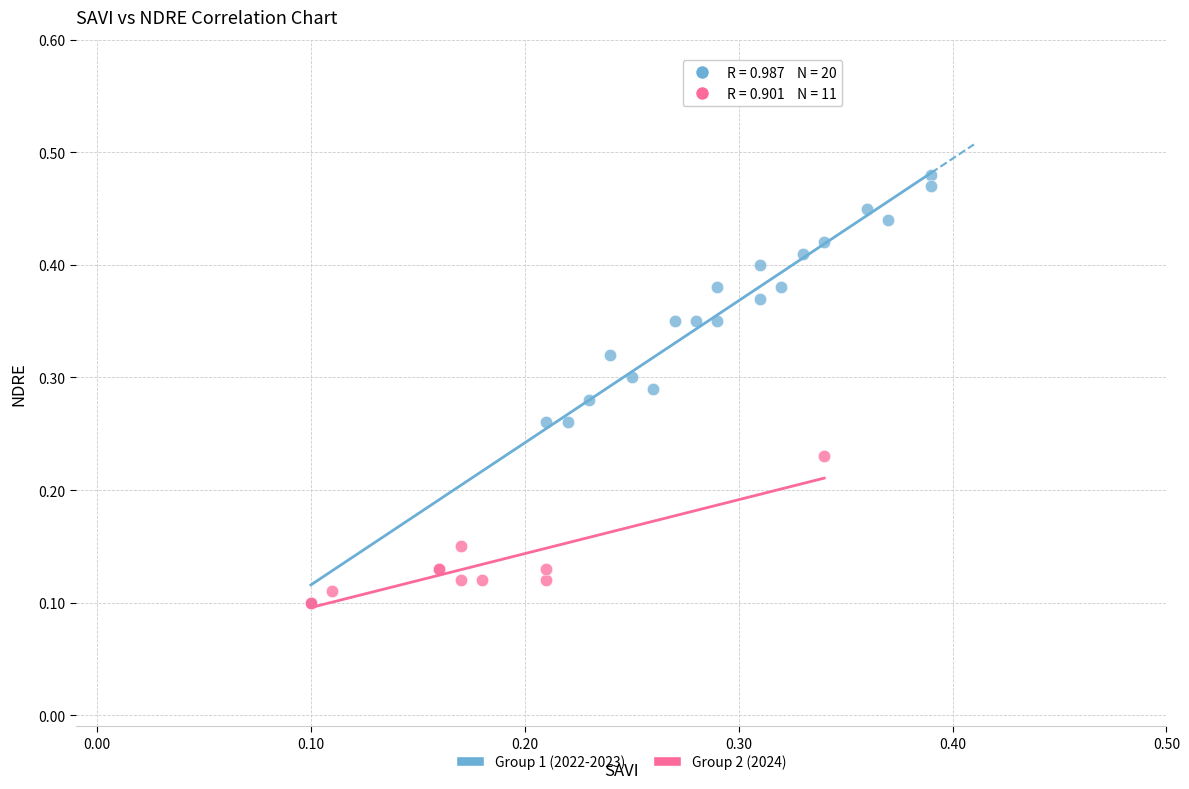

Which series has the widest spread of Y values?

Group 1 (2022-2023)